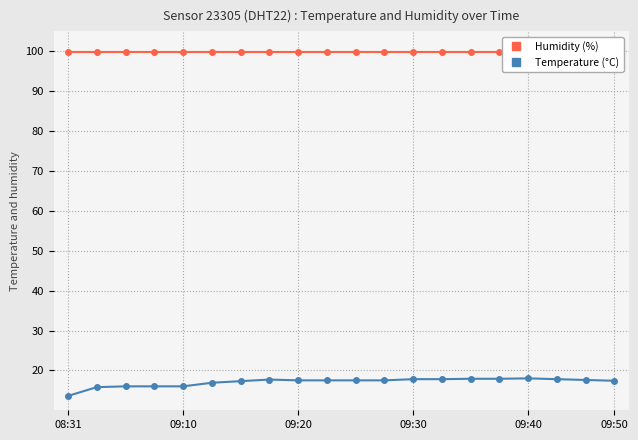

Which series has the largest total across all categories?

Humidity (%)